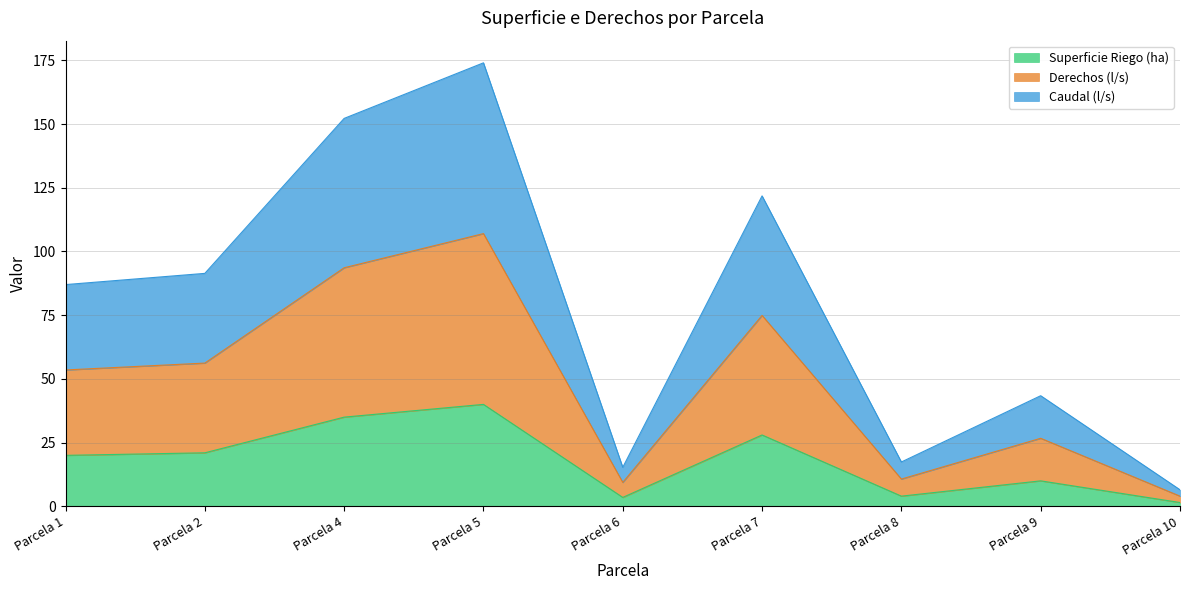

At Parcela 10, list the series in order from smallest to largest.

Superficie Riego (ha), Caudal (l/s), Derechos (l/s)